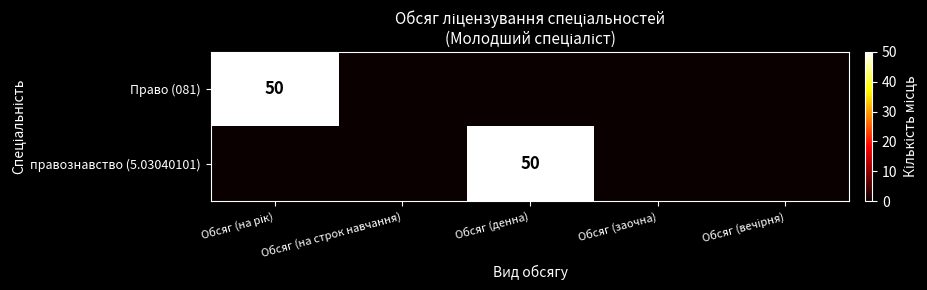

Which series has the largest total across all categories?

Право (081)